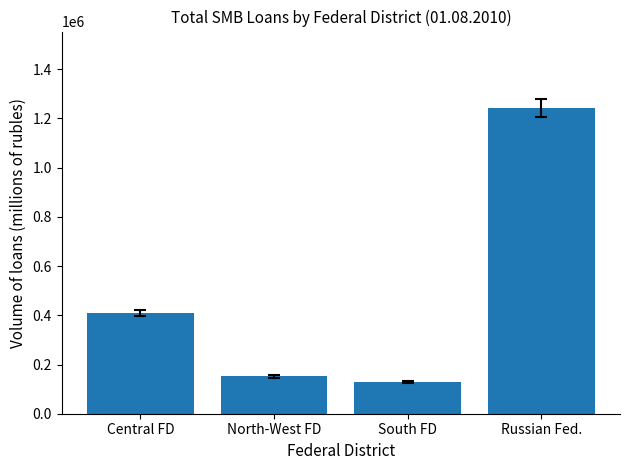

Count the number of categories in the chart.

4